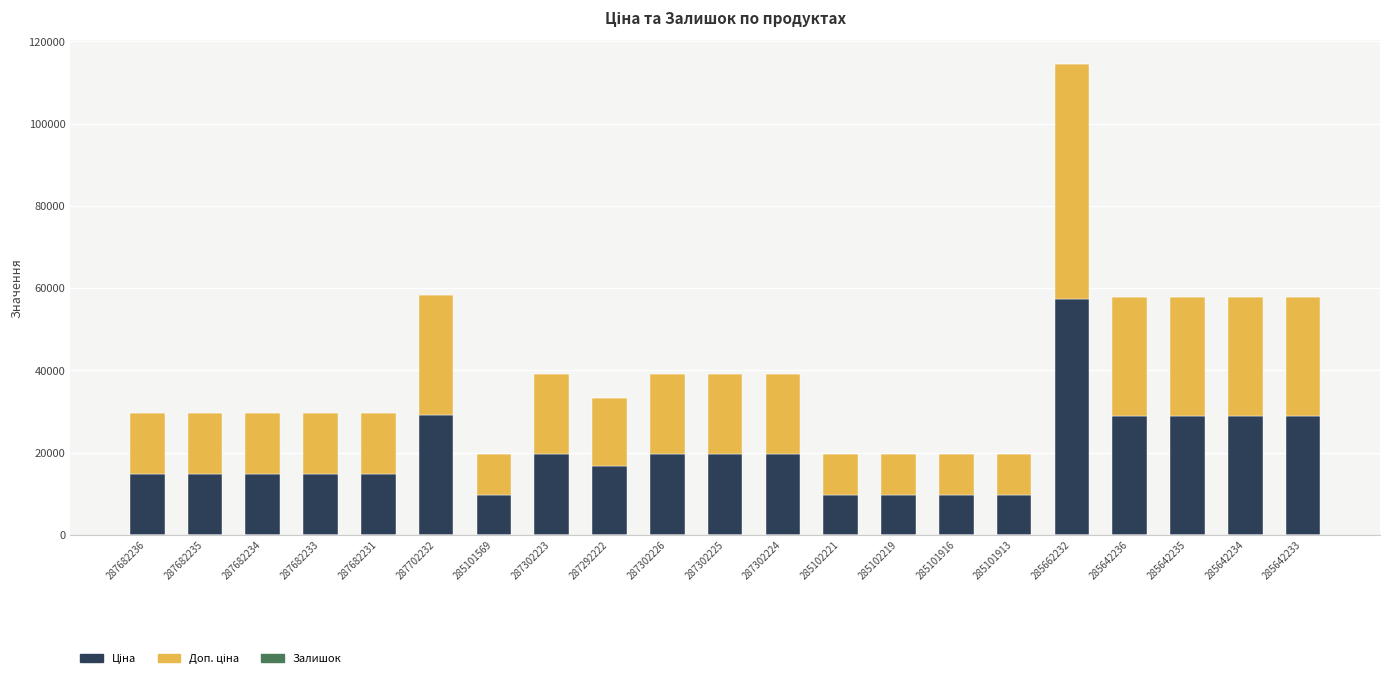

At which category is the sum across all series the highest?

285662232